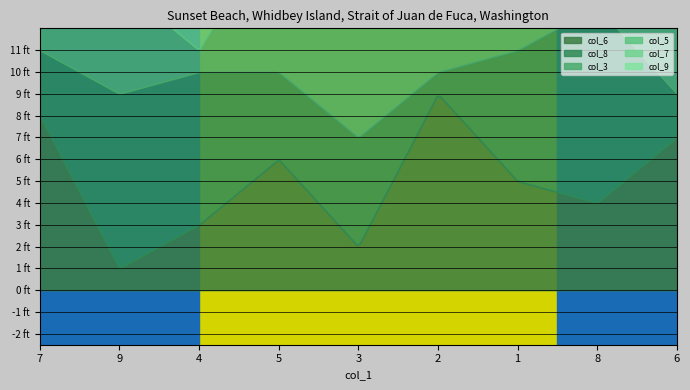

What is the difference between the second highest and second lowest values in the col_6 series?

6